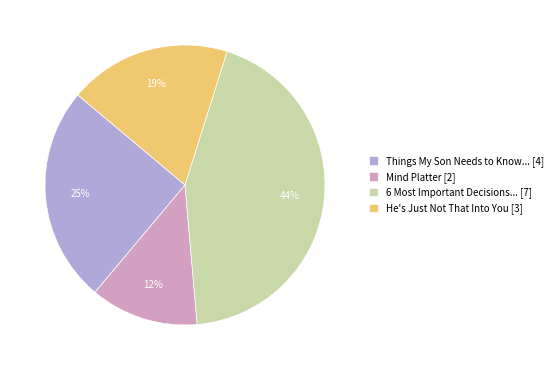

Which has a higher value, Mind Platter [2] or He's Just Not That Into You [3]?

He's Just Not That Into You [3]